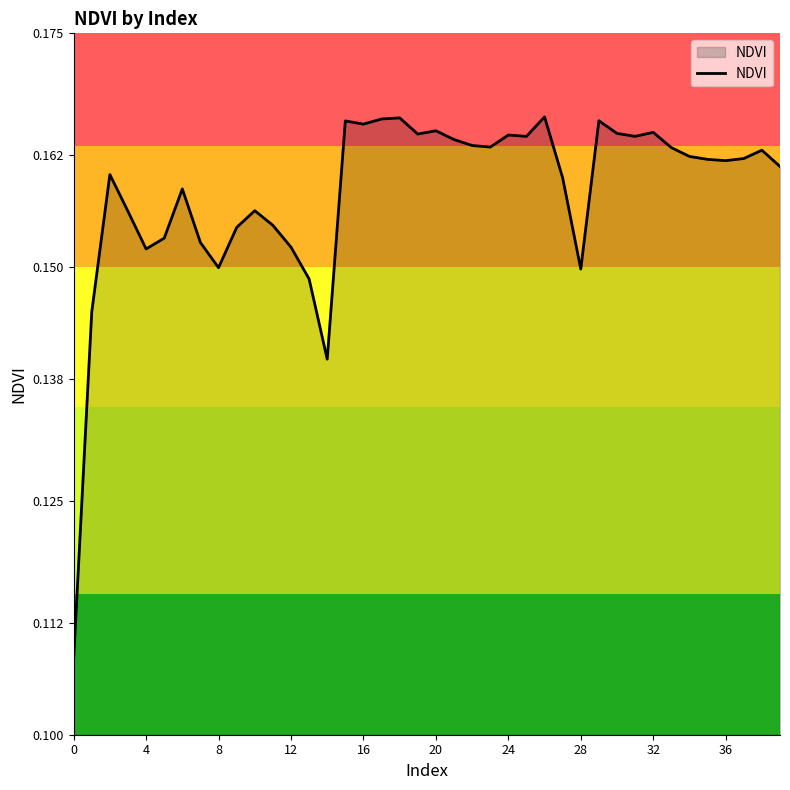

How many lines are shown in the chart?

1